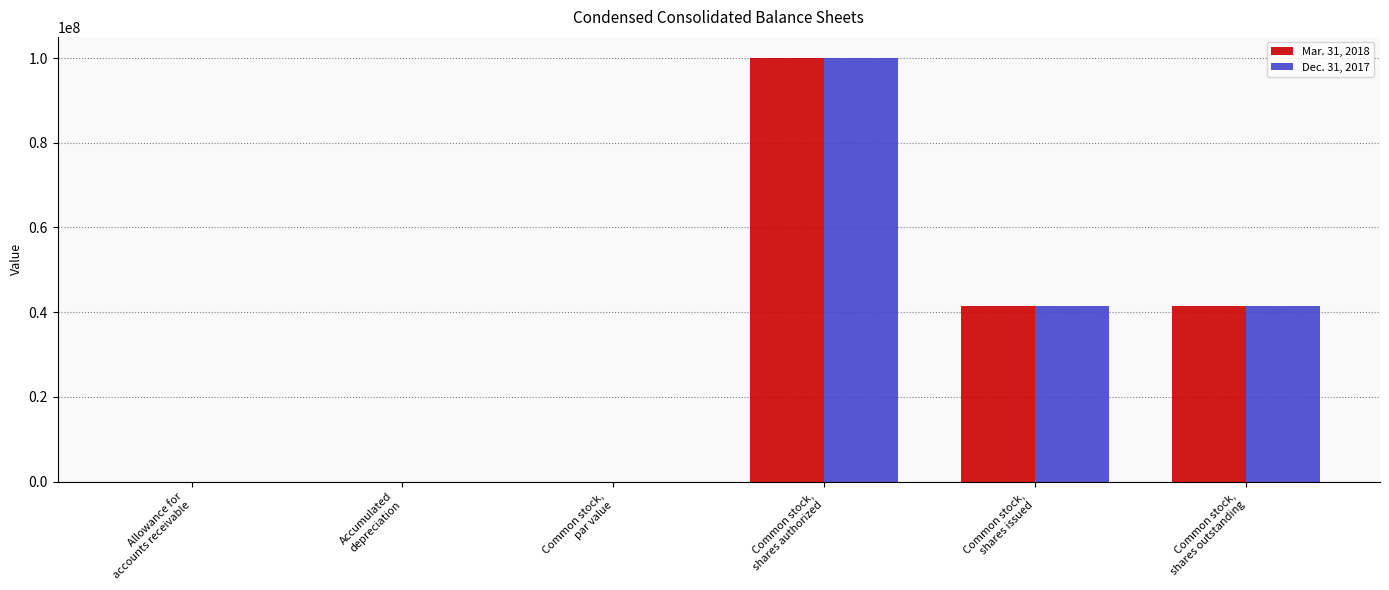

Count the number of categories in the chart.

6